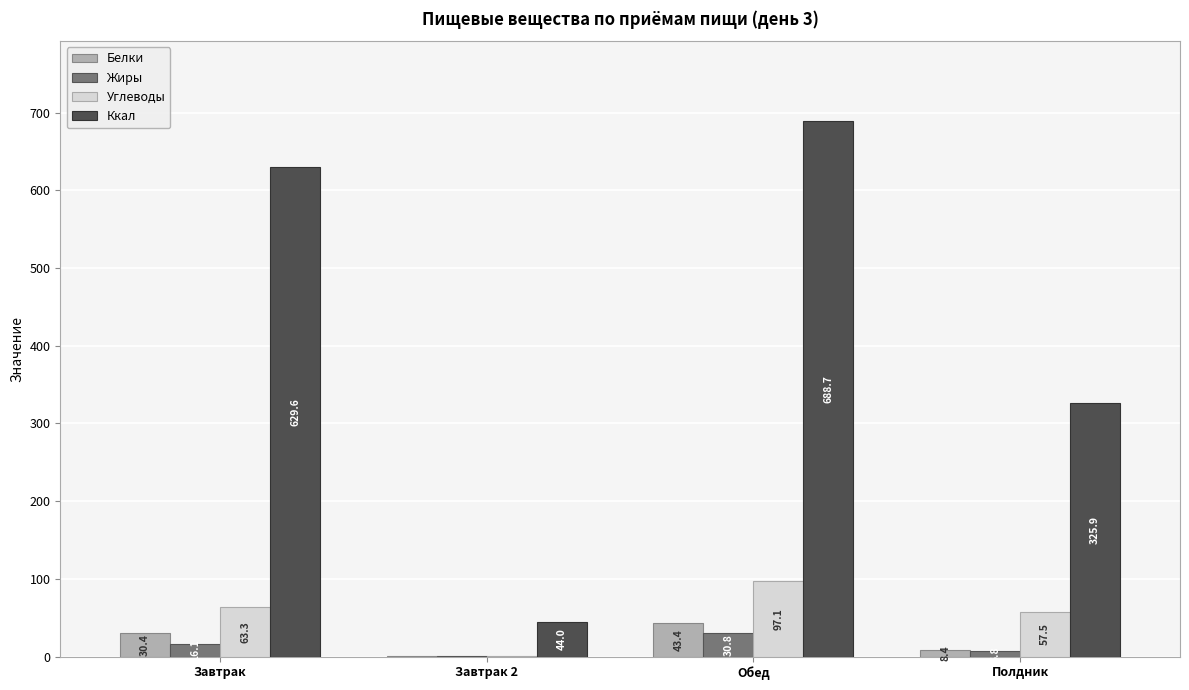

How many values in the Углеводы series exceed 63?

2